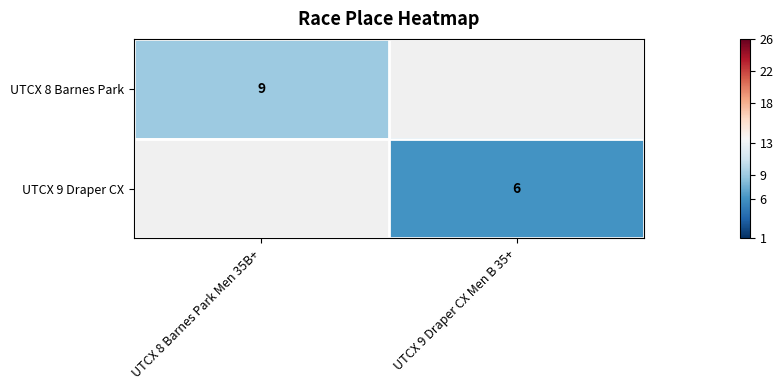

What is the maximum value shown in the chart?

9.0